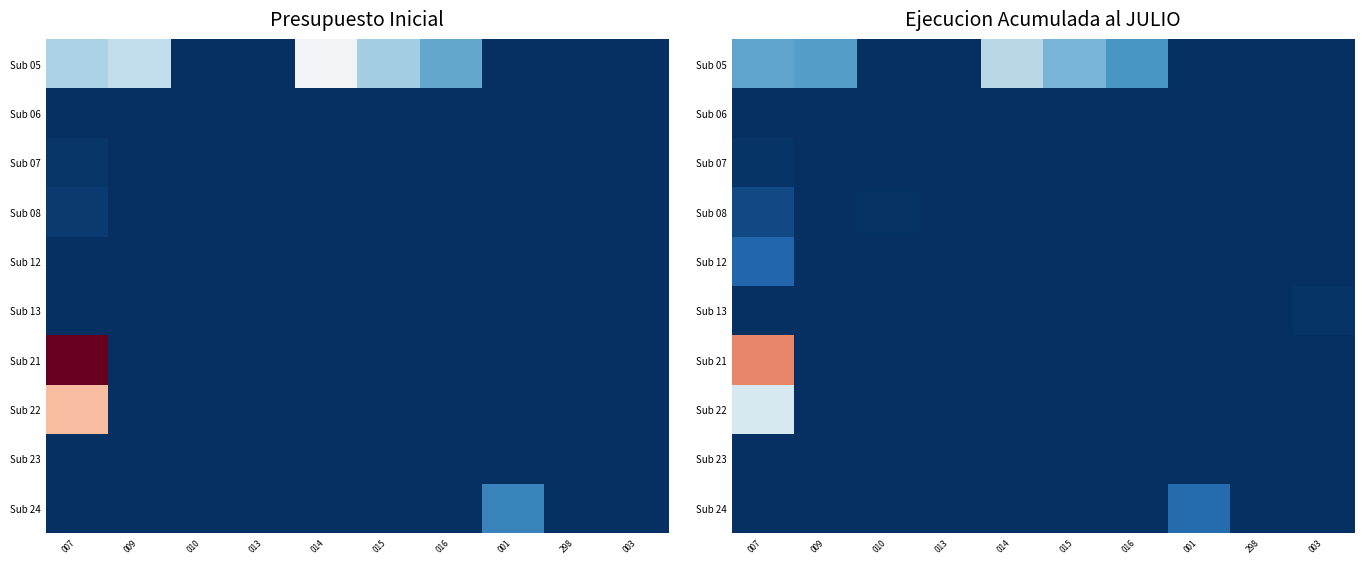

True or false: Sub 22 has a value of 0 at 014.

True